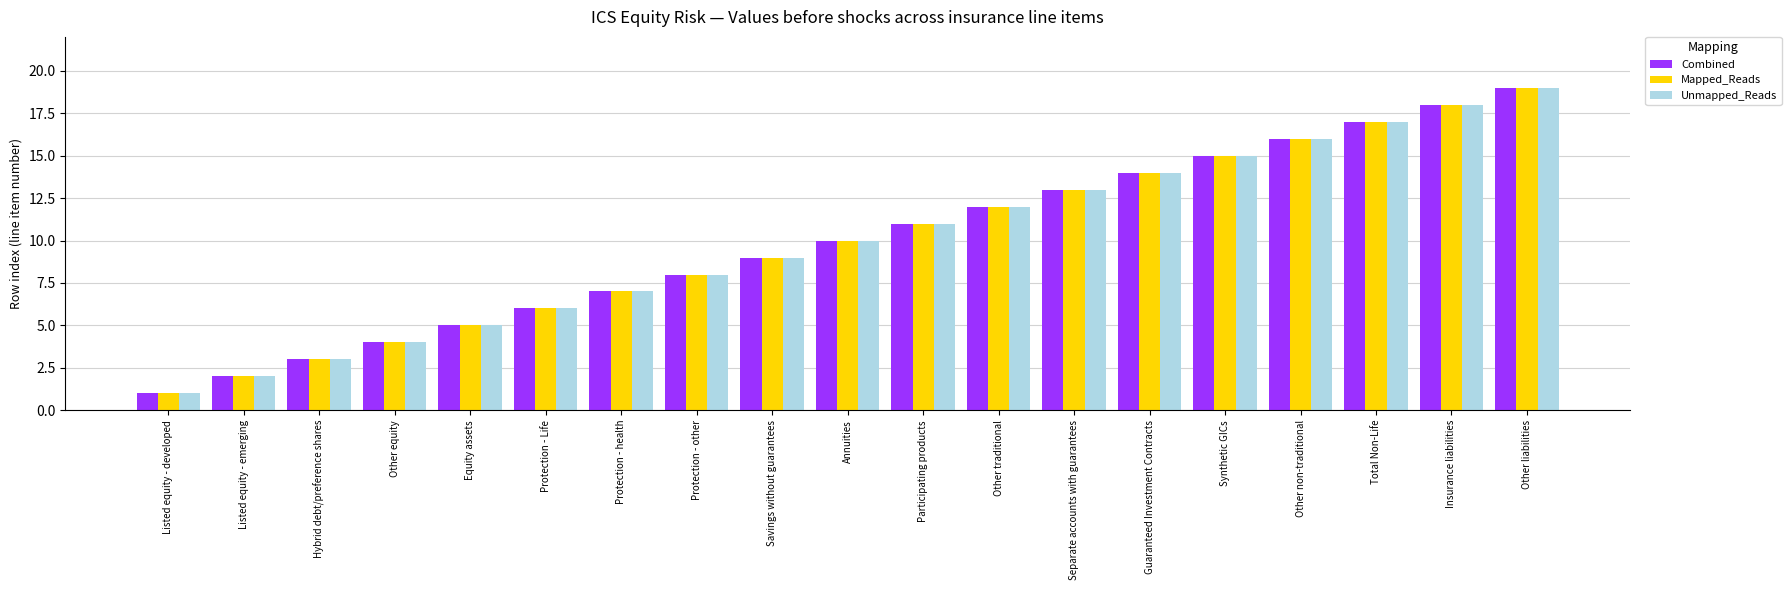

What is the label of the 7th bar from the right?

Separate accounts with guarantees